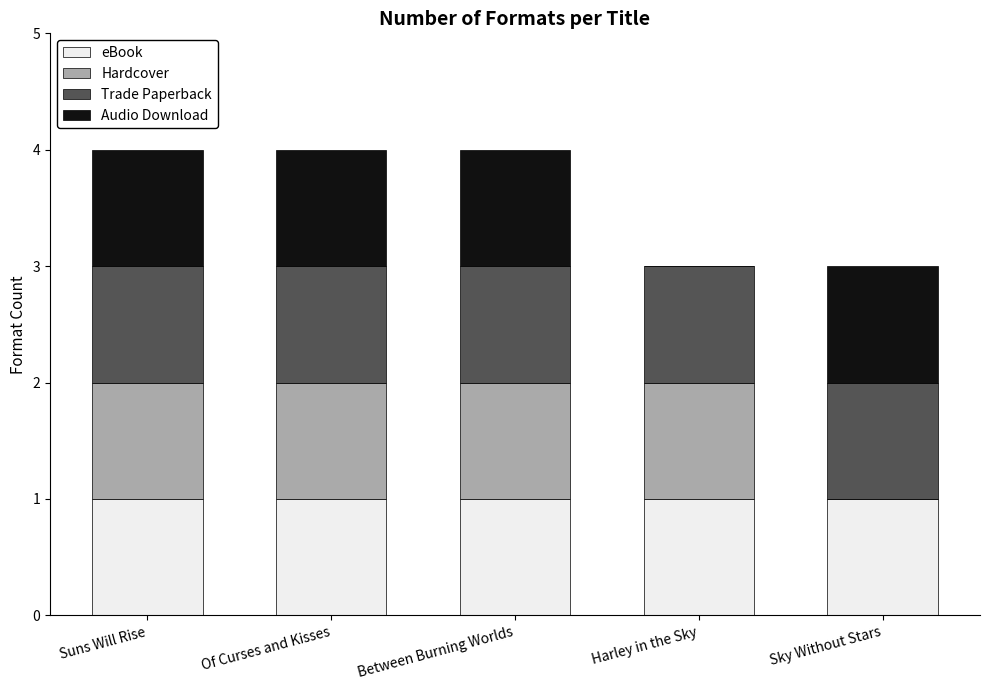

What is the total value across all series at Sky Without Stars?

3